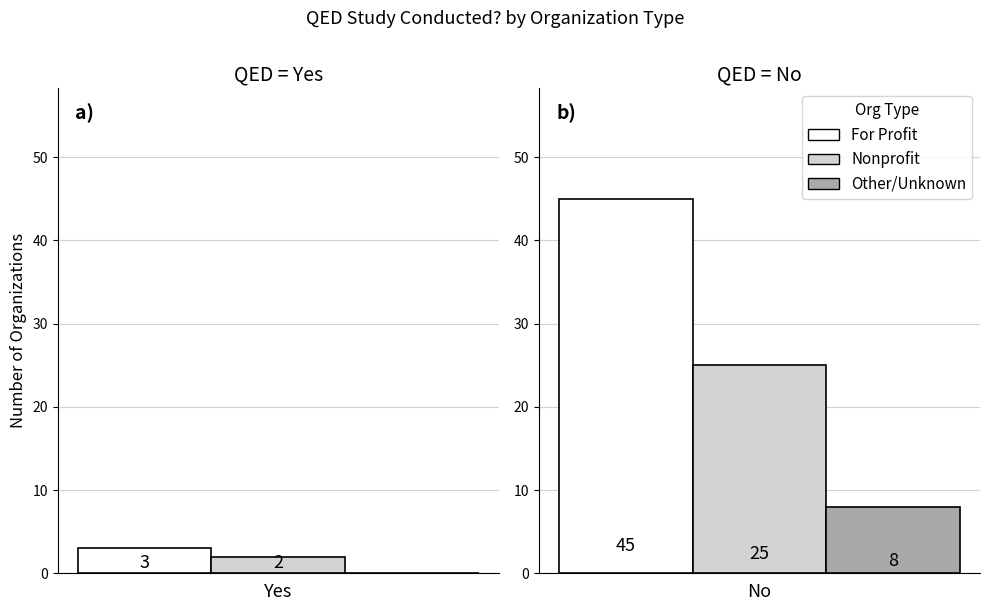

What are all the series names shown in the legend?

For Profit, Nonprofit, Other/Unknown